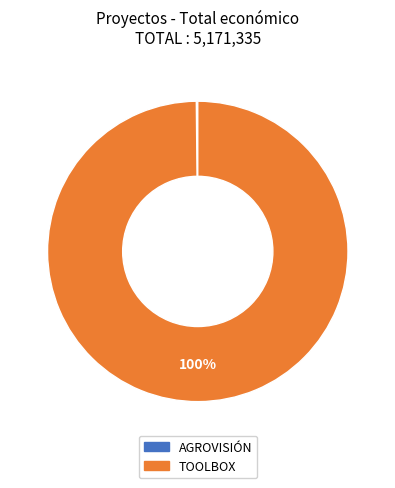

To the nearest percent, what is the difference between the largest and smallest slice percentages?

100%